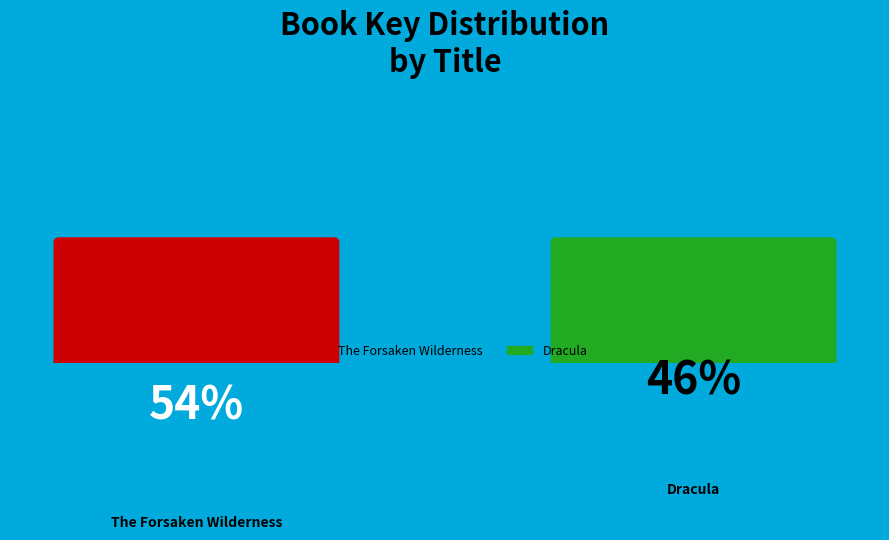

What percentage is NOT represented by Dracula?

54.1%